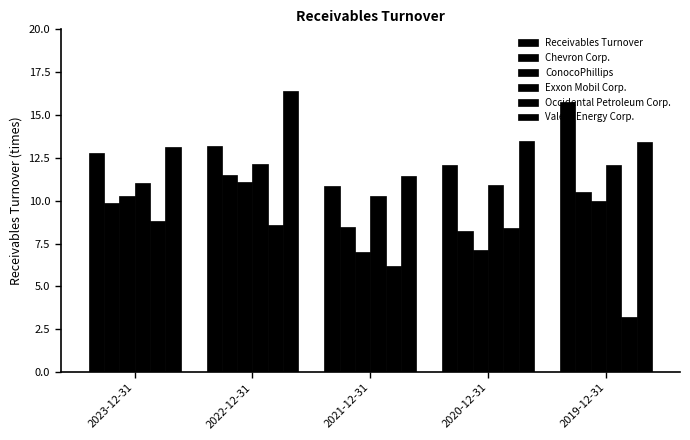

How many data points in Chevron Corp. are above 9?

3